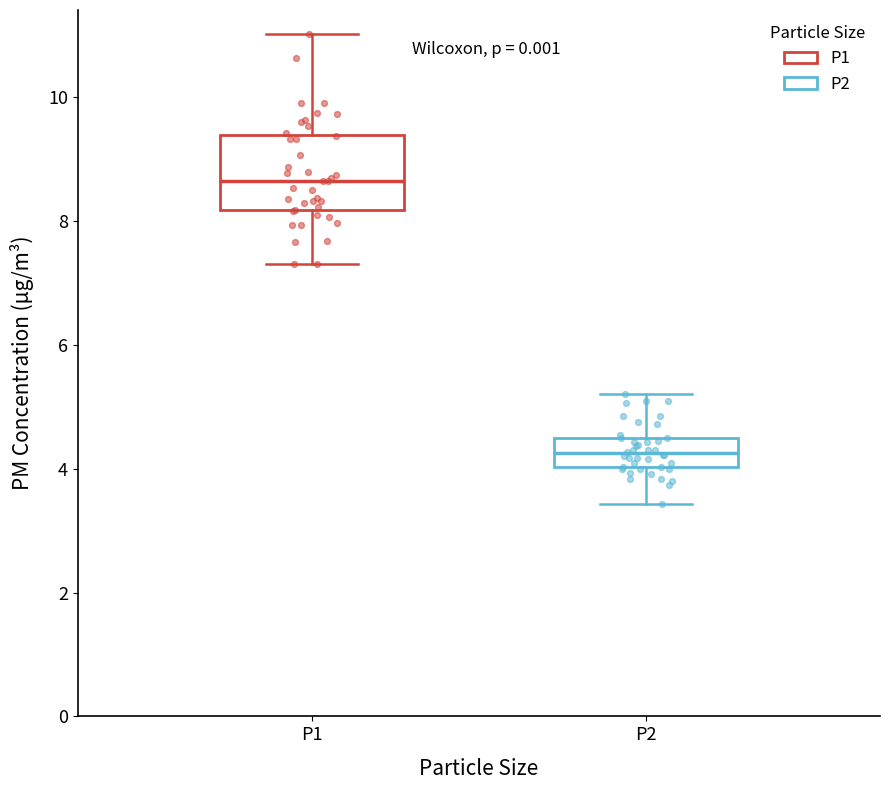

Reading left to right, read every box against the y-axis: the position of its median line, the range the box covers, and the ends of its whiskers. The values are not printed on the chart, so give them approximately, as read against the axis.

P1: median 8.6, box 8.2 to 9.4, whiskers 7.4 to 11.0
P2: median 4.2, box 4.0 to 4.6, whiskers 3.4 to 5.2